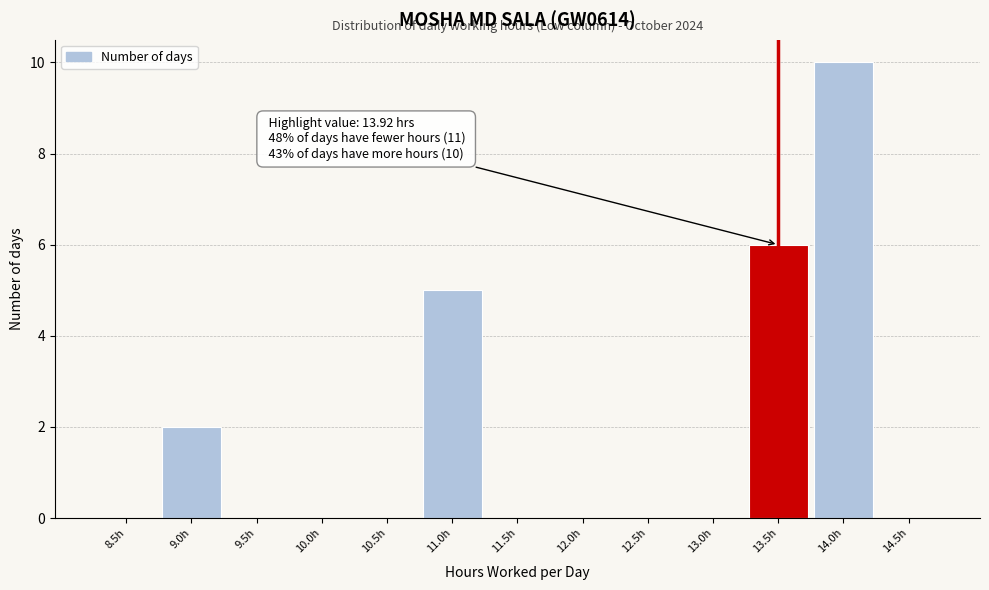

Reading left to right, extract all data points from this chart.

8.5h=0	9.0h=2	9.5h=0	10.0h=0	10.5h=0	11.0h=5	11.5h=0	12.0h=0	12.5h=0	13.0h=0	13.5h=6	14.0h=10	14.5h=0